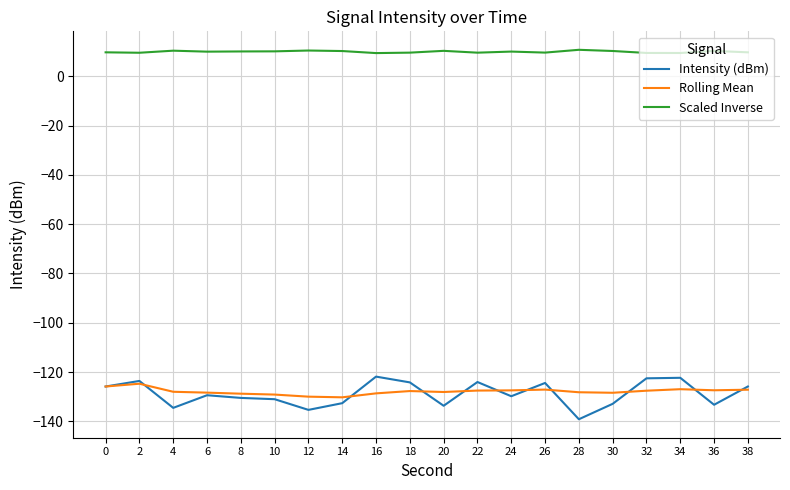

True or false: Scaled Inverse and Intensity (dBm) cross at least once.

False